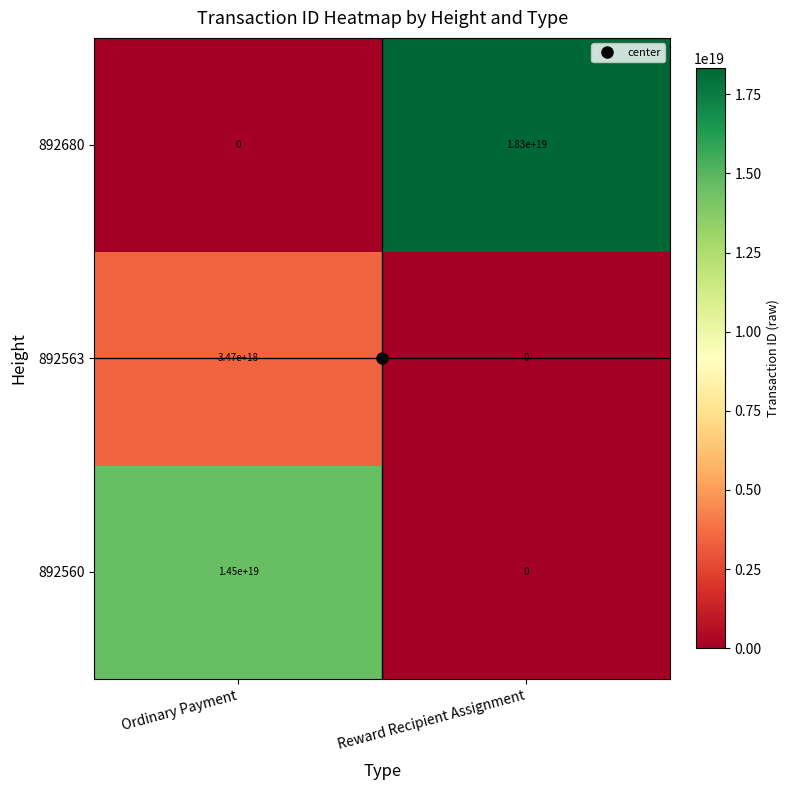

At which label does 892560 reach its minimum?

Reward Recipient Assignment